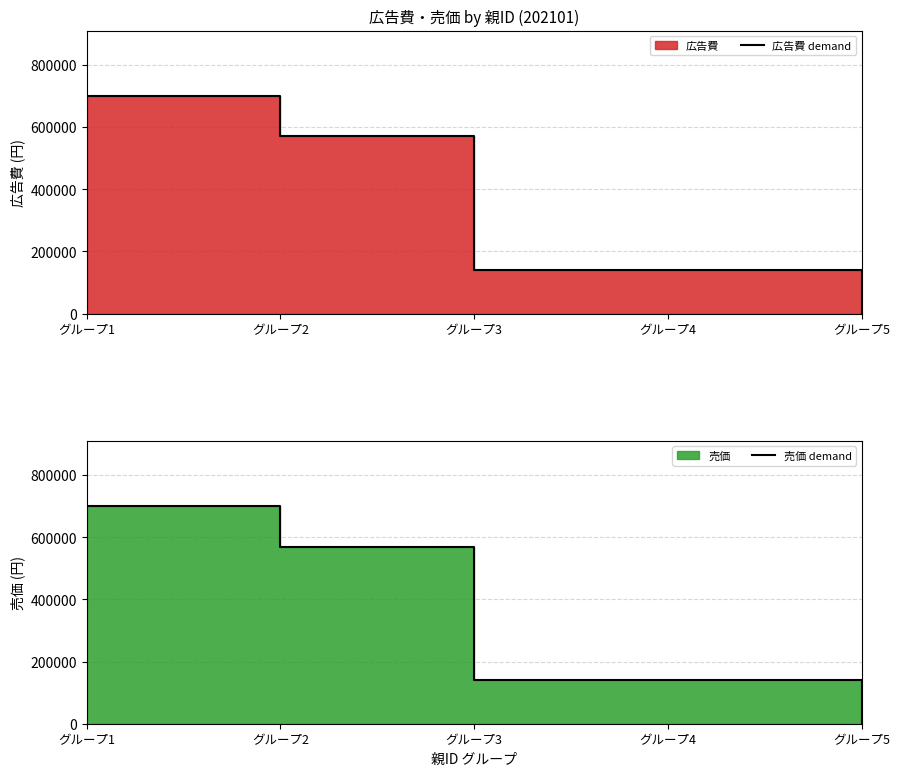

How many lines are shown in the chart?

2